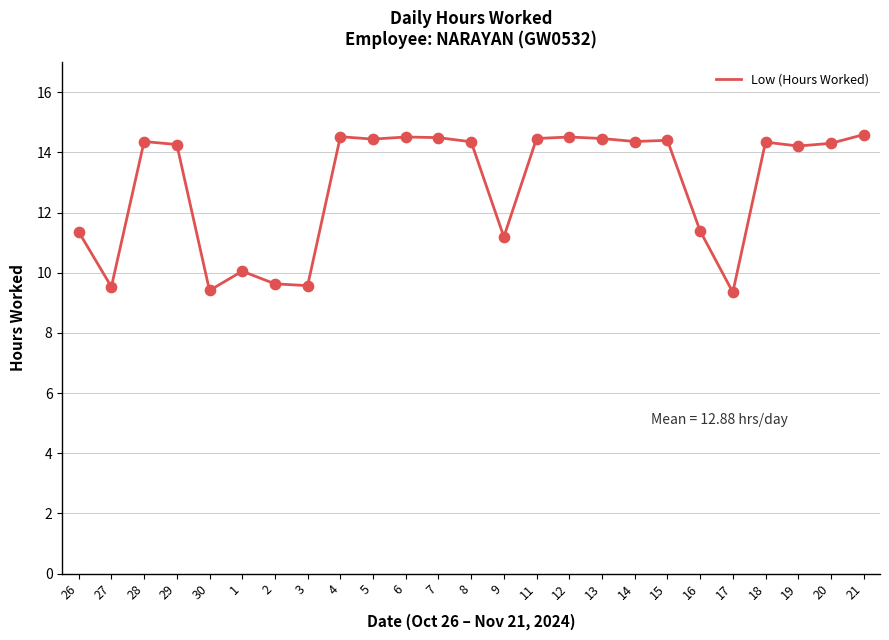

Between 4 and 9, which is larger?

4